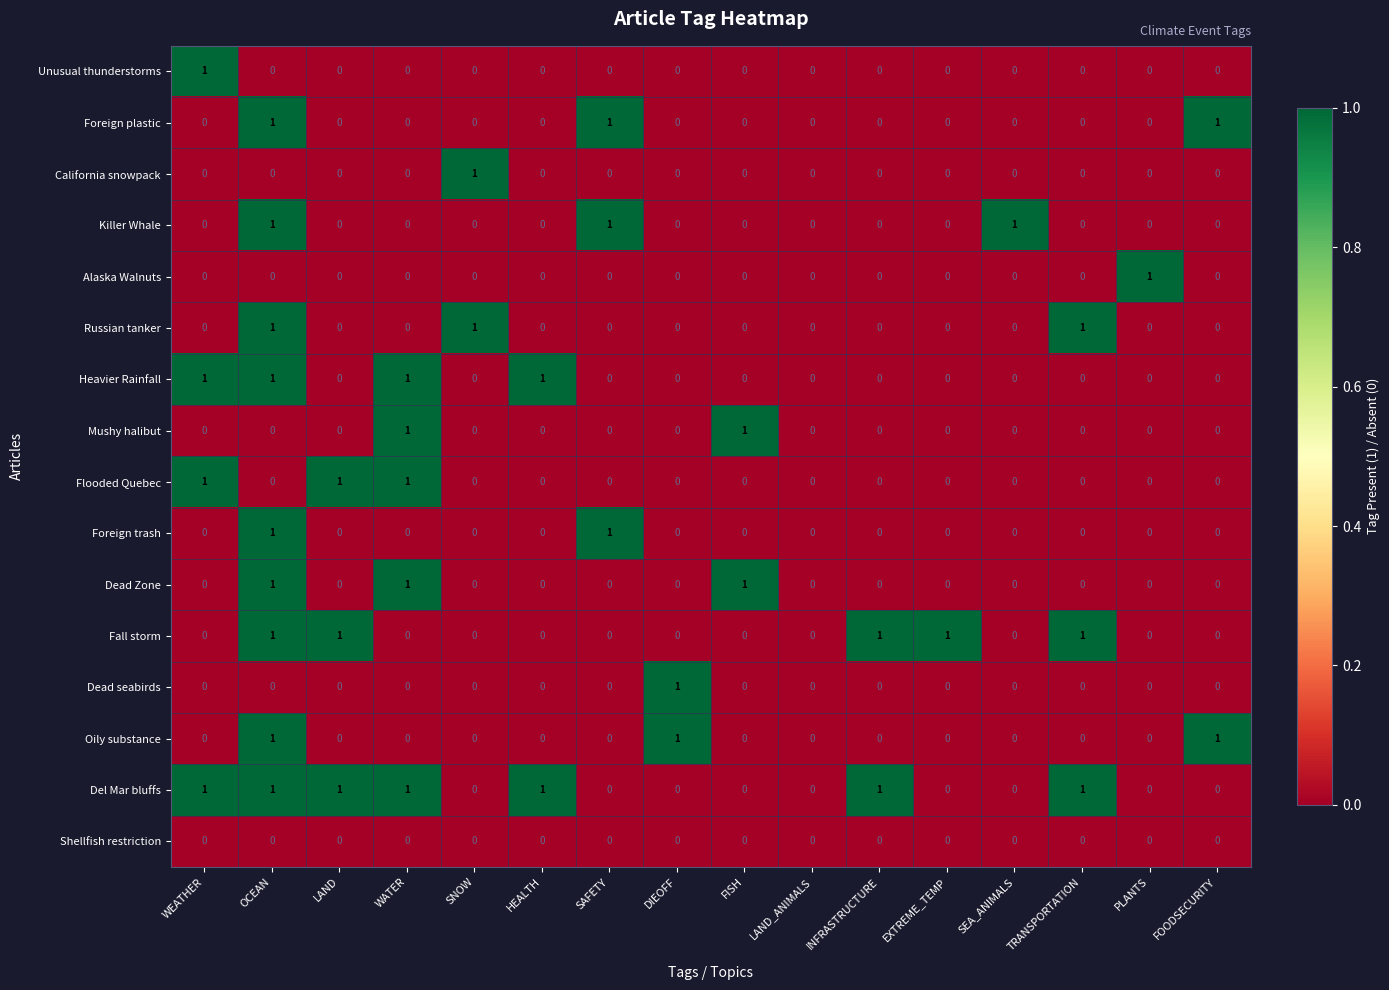

How many categories are shown in the chart?

16